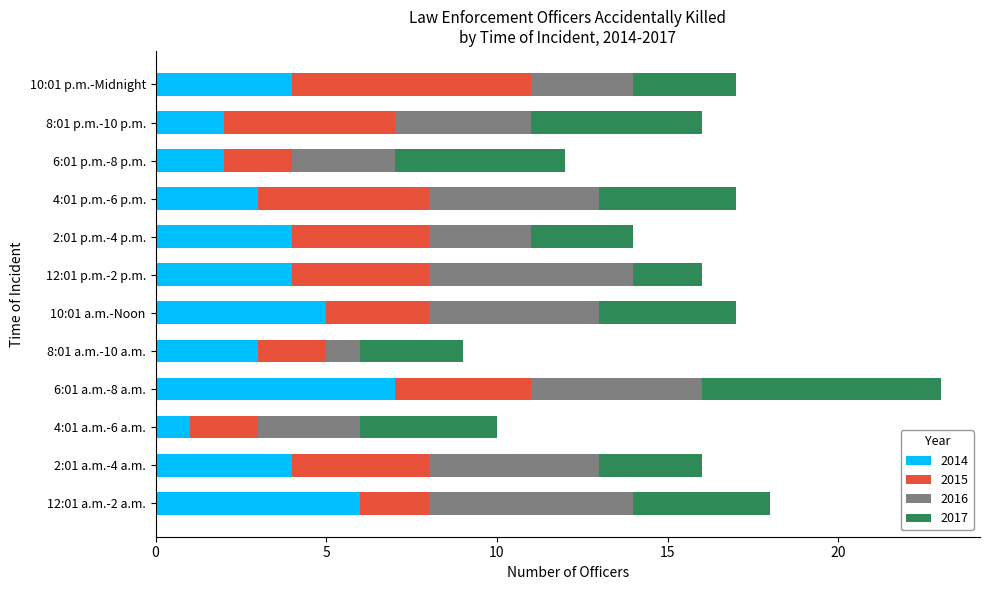

At which label does 2014 reach its peak?

6:01 a.m.-8 a.m.